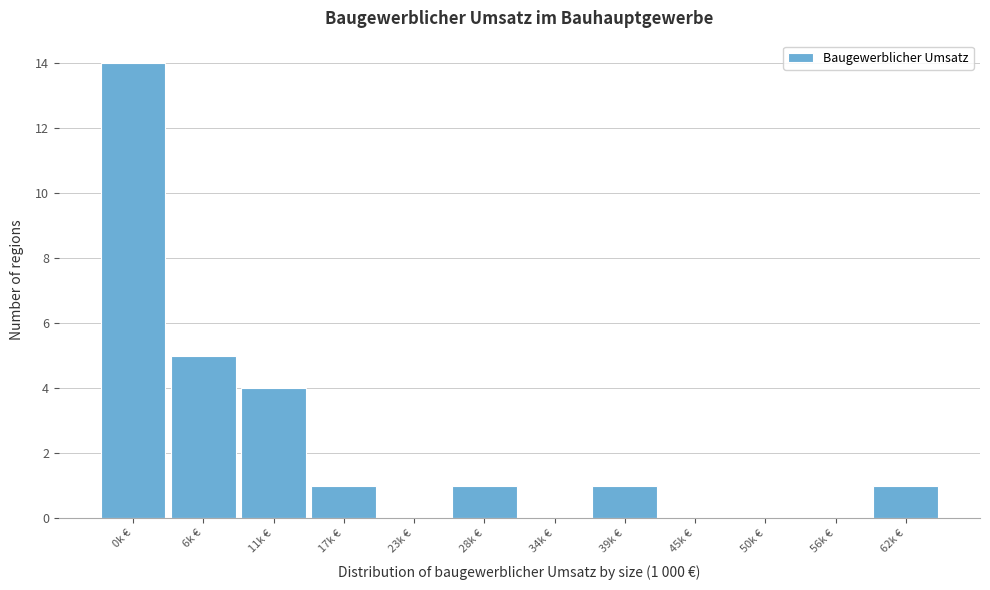

Reading left to right, what are all the values shown in this chart?

0k €=14	6k €=5	11k €=4	17k €=1	23k €=0	28k €=1	34k €=0	39k €=1	45k €=0	50k €=0	56k €=0	62k €=1